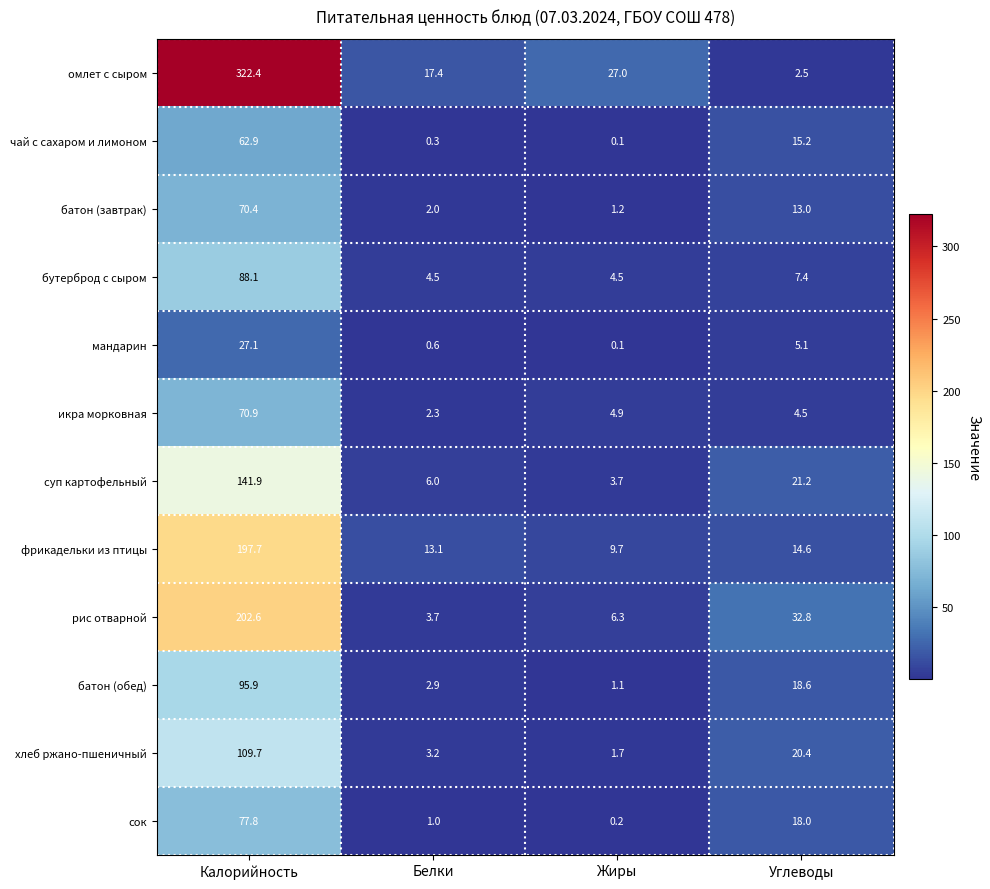

What is the difference between the highest and lowest values at Калорийность?

295.3